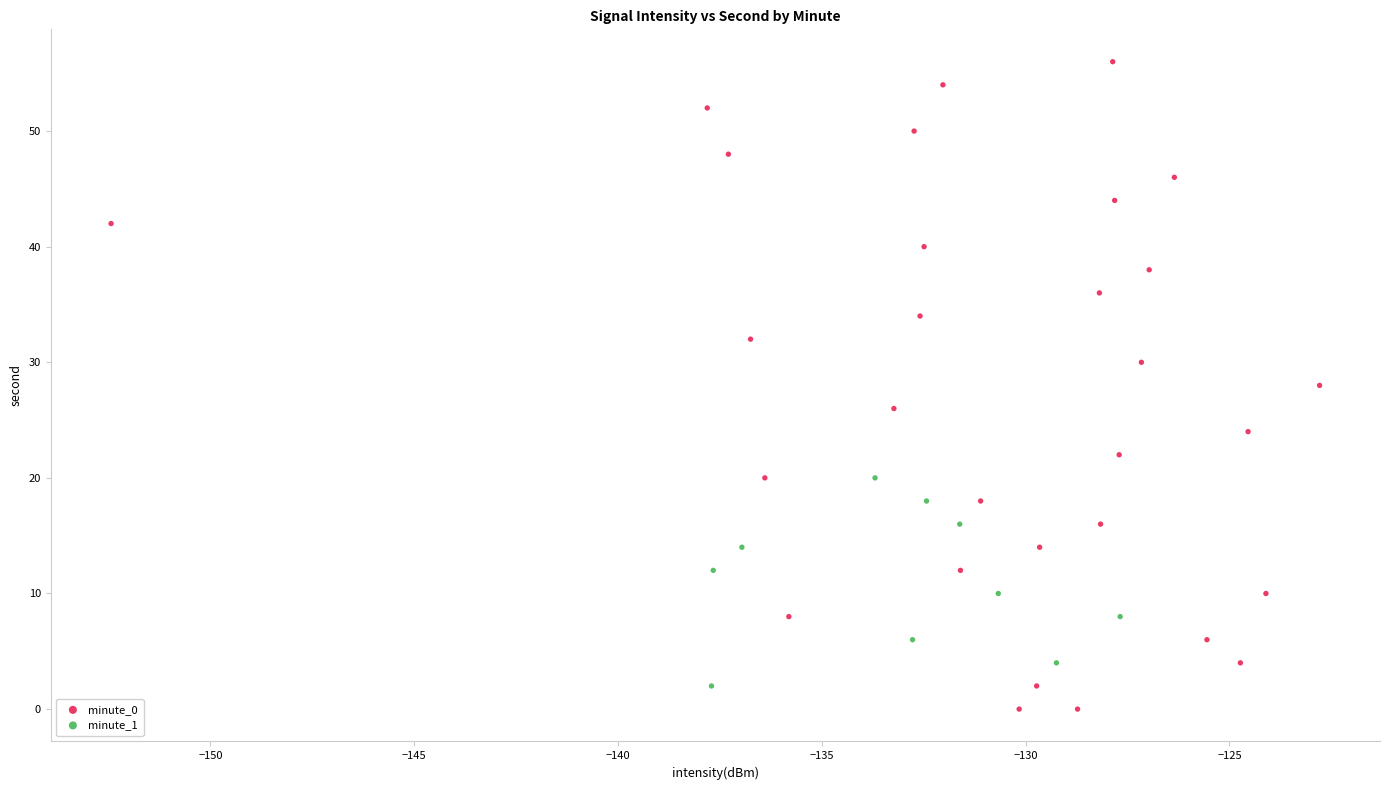

Which series contains the highest Y value?

minute_0